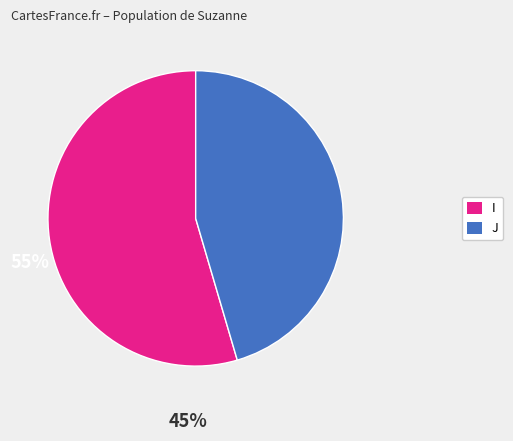

Approximately how many times larger is the value at J compared to I?

0.8